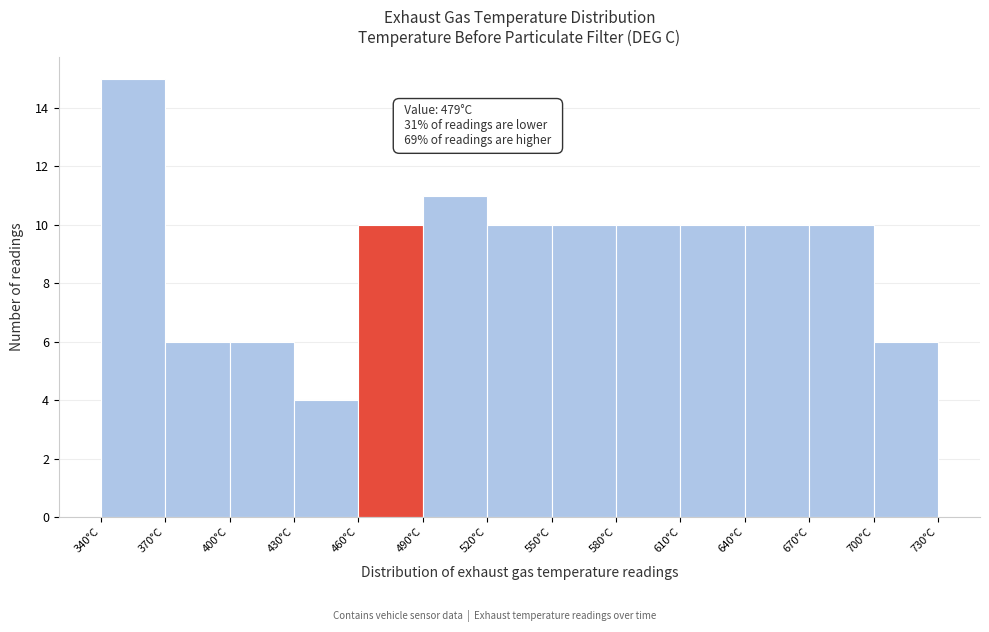

Over which range of the x-axis is the bar tallest?

340 to 370